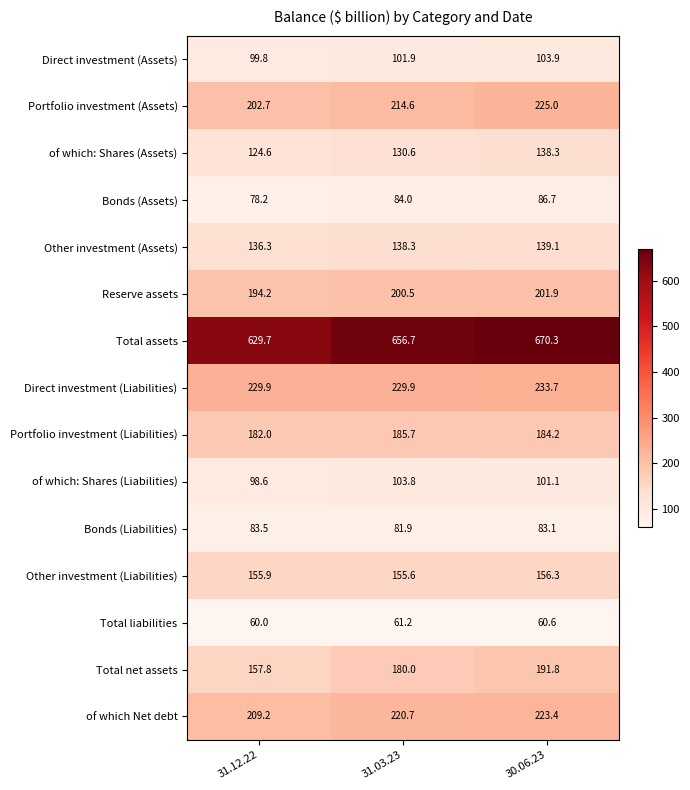

Between 31.03.23 and 30.06.23, which series saw the biggest shift?

Total assets